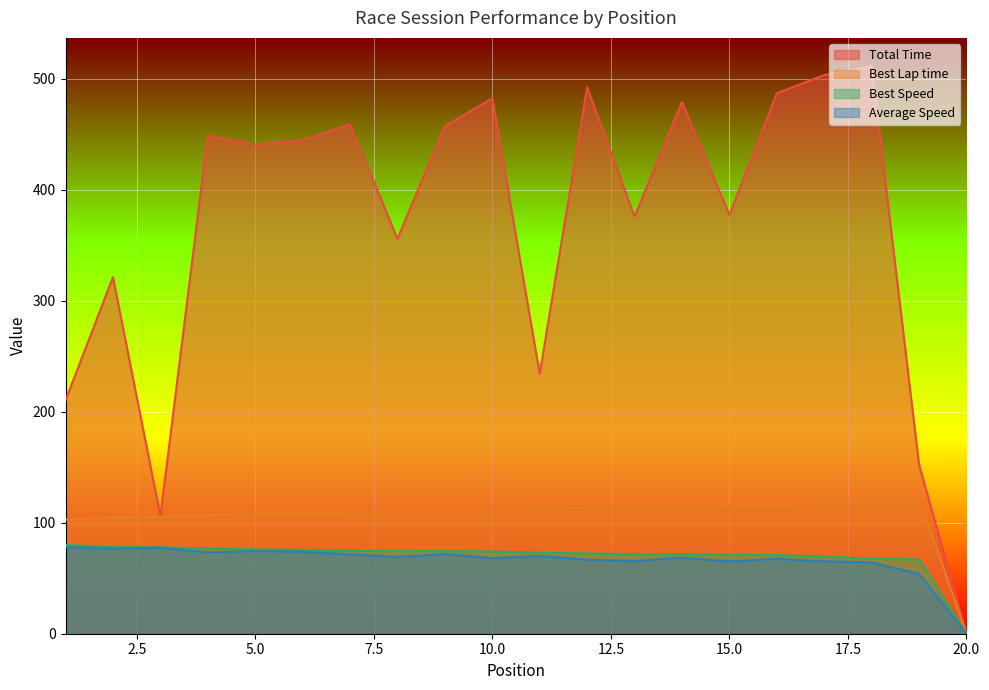

List the series in order of their peak value, highest first.

Total Time, Best Lap time, Best Speed, Average Speed